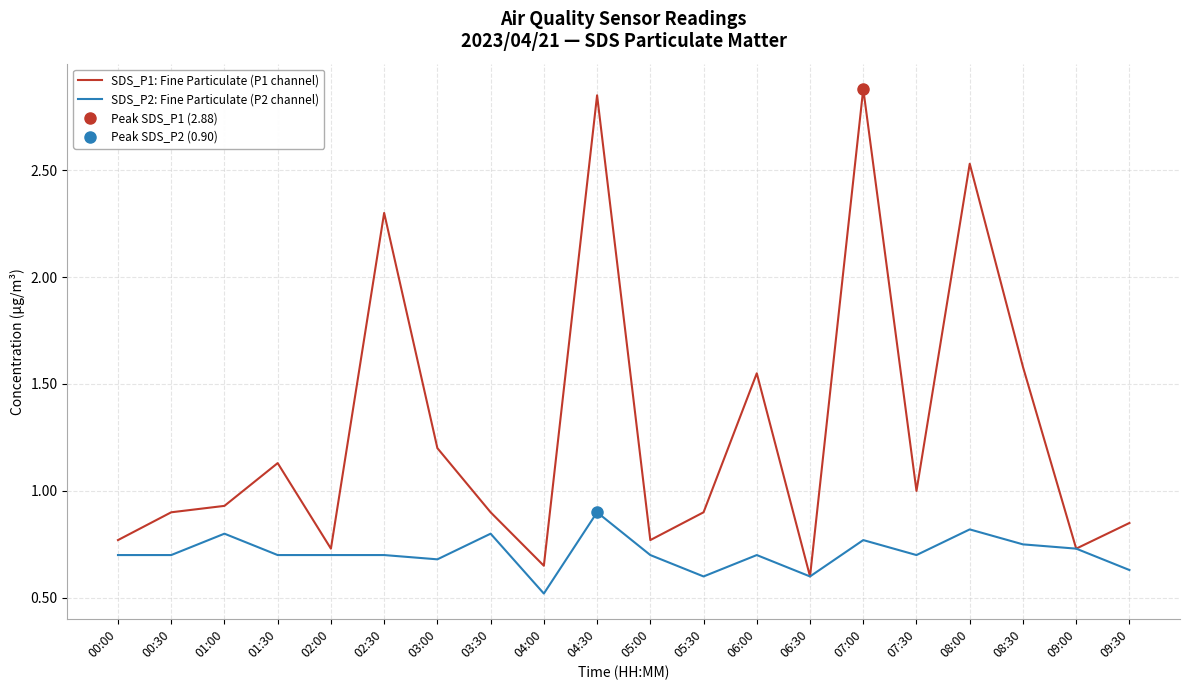

Which label corresponds to the smallest value in the chart?

04:00